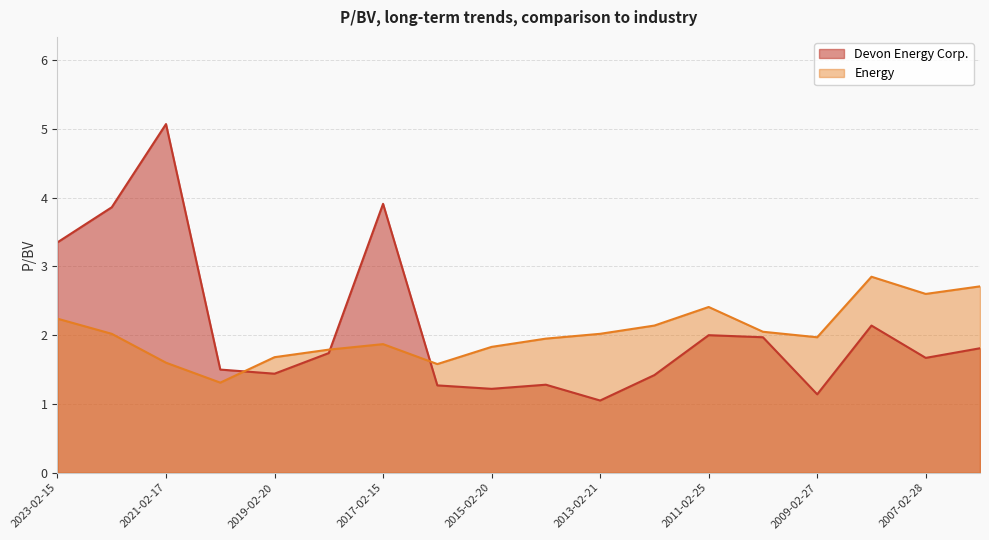

What is the lowest value of the Devon Energy Corp. series?

1.1